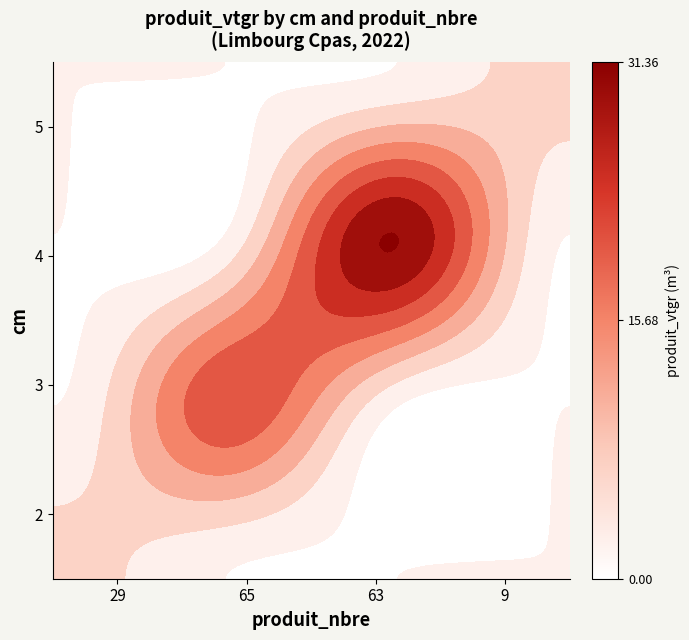

At how many categories does at least one series exceed 30?

1